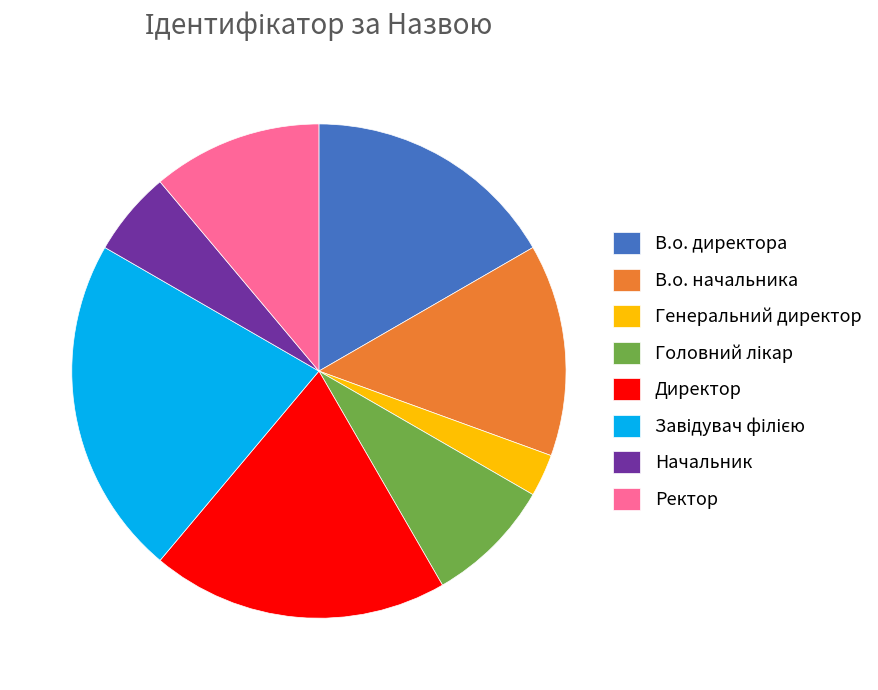

How many segments does this pie chart have?

8